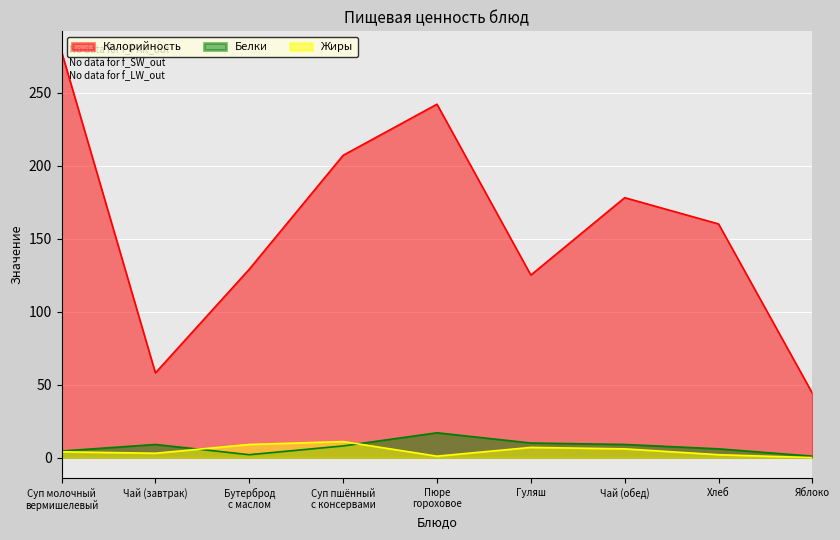

What is the label of the 4th point from the left?

Суп пшённый
с консервами